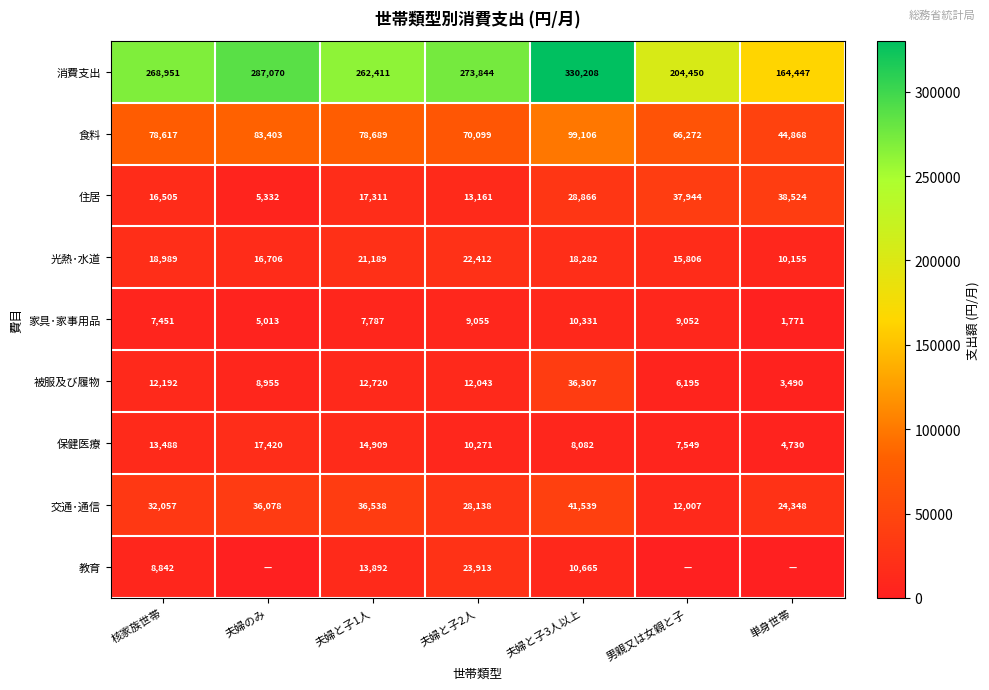

What is the total value across all series at 核家族世帯?

457092